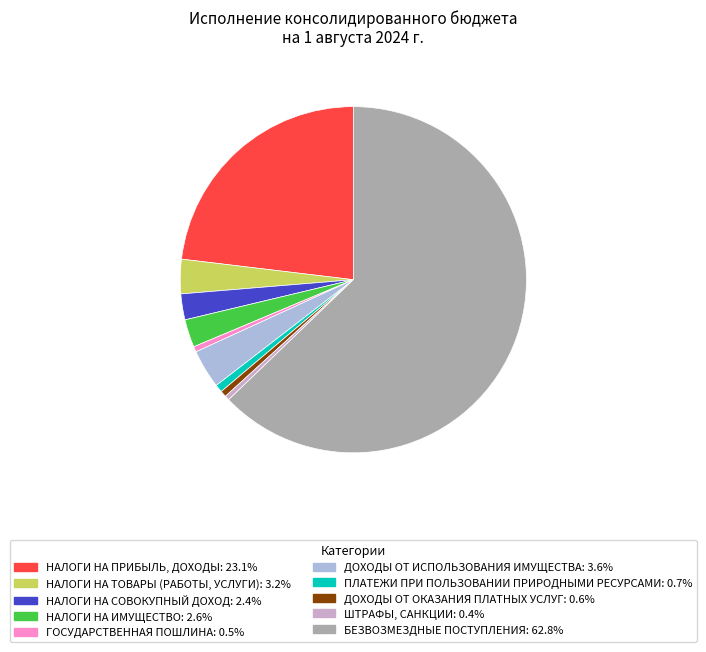

Does БЕЗВОЗМЕЗДНЫЕ ПОСТУПЛЕНИЯ account for over 50% of the chart?

Yes